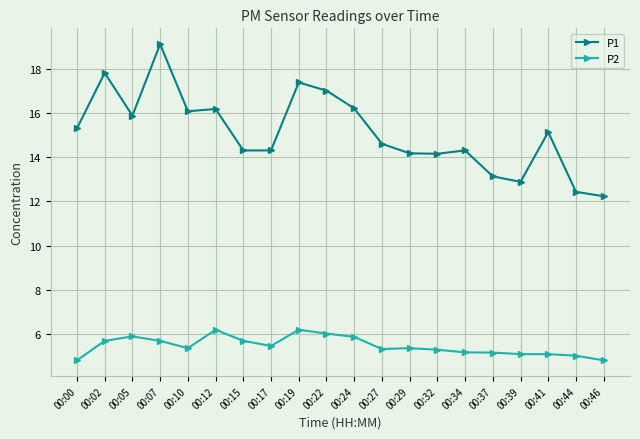

What is the sum of all P1 values?

302.5